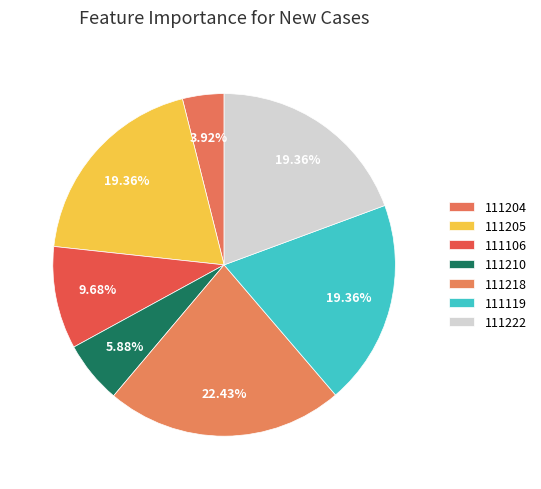

Rank the categories by value from lowest to highest.

111204, 111210, 111106, 111205, 111119, 111222, 111218